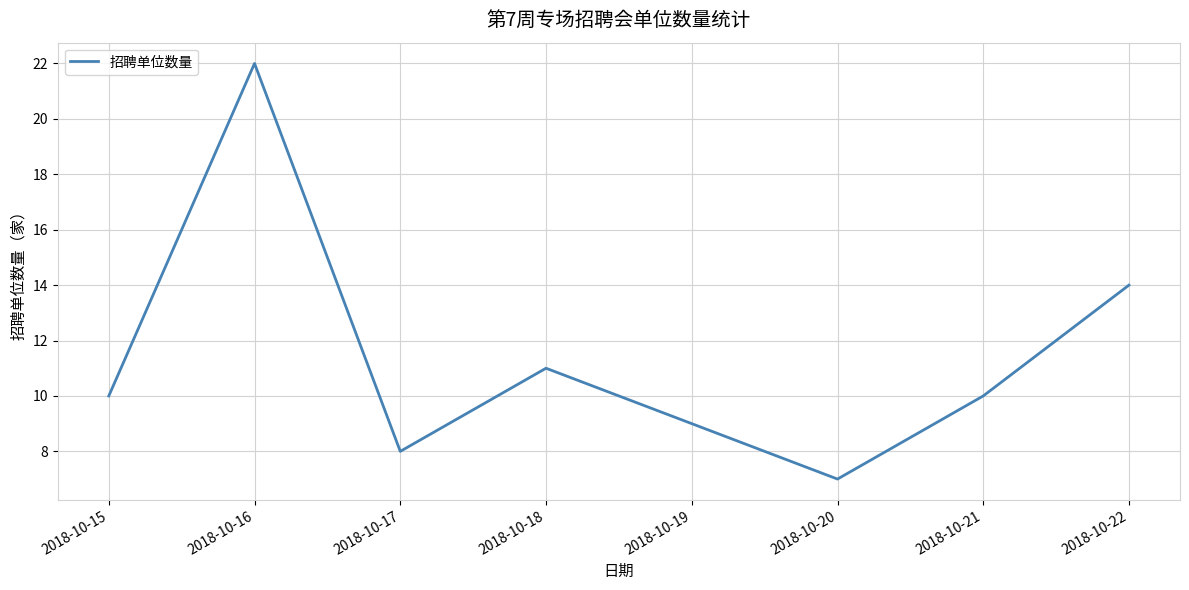

What is the average value?

11